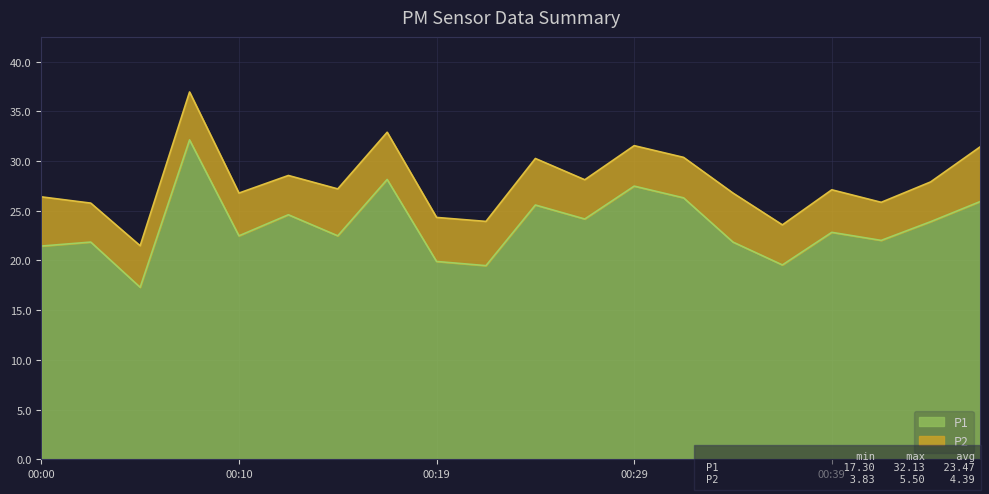

What is the sum of all values?

469.4